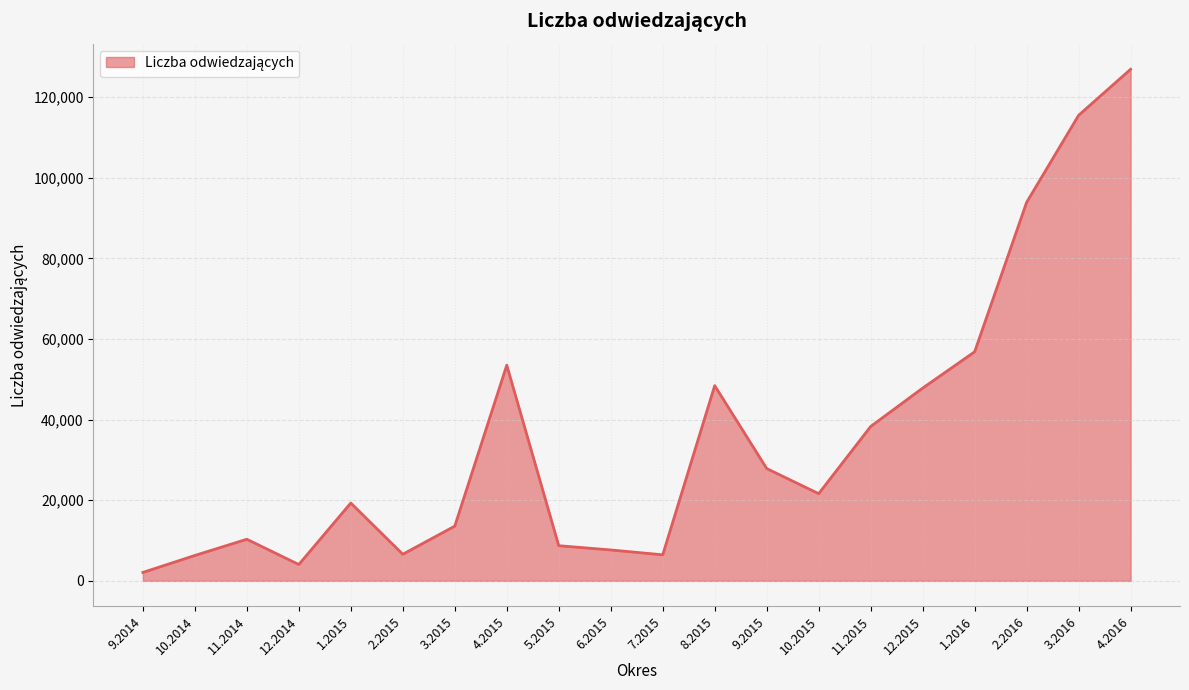

Does the chart have visible grid lines?

Yes